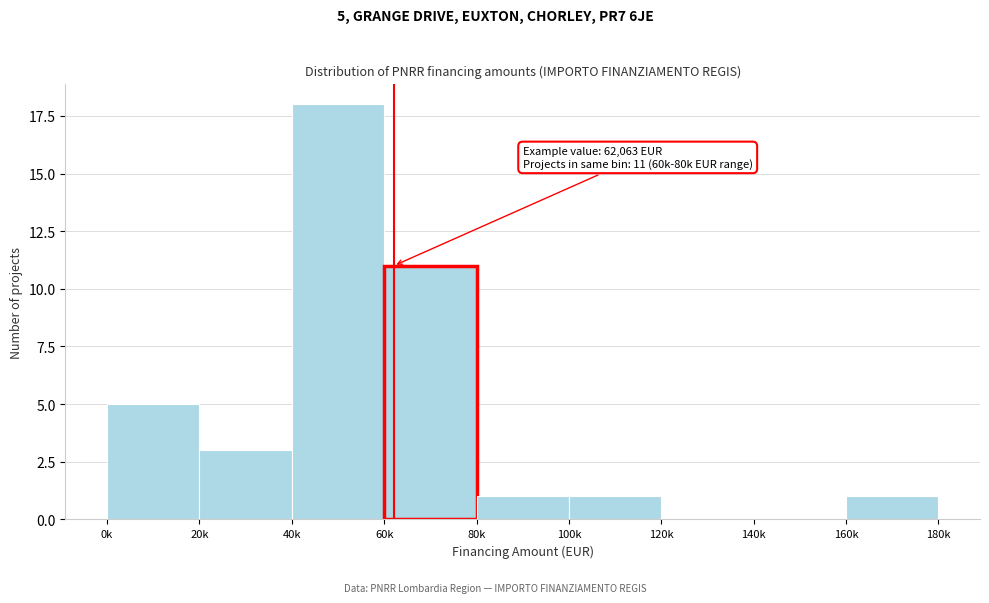

Reading right to left, transcribe all the data shown in this chart.

160k=1	140k=0	120k=0	100k=1	80k=1	60k=11	40k=18	20k=3	0k=5